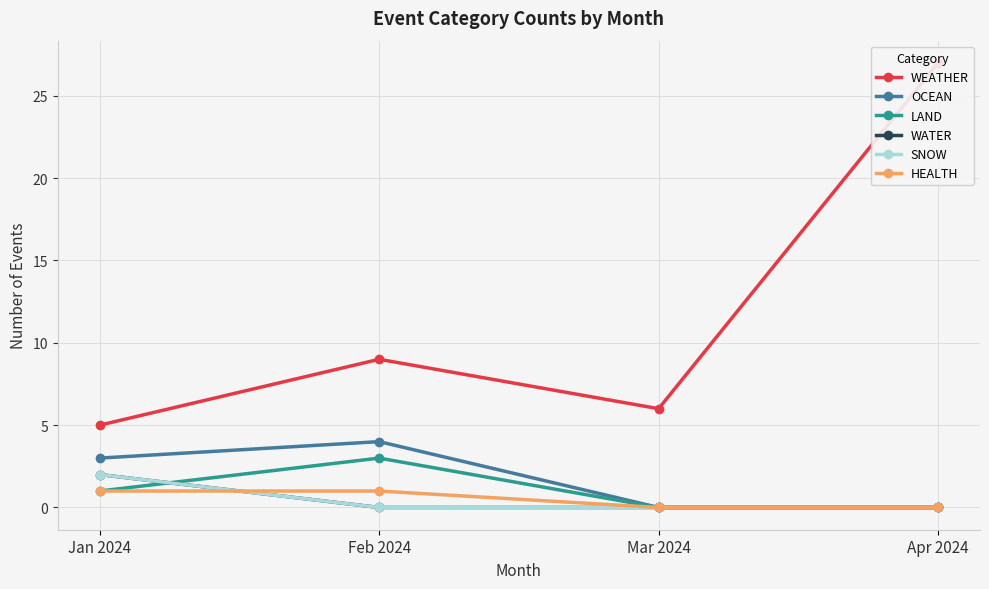

How many intersections are there between LAND and SNOW?

1